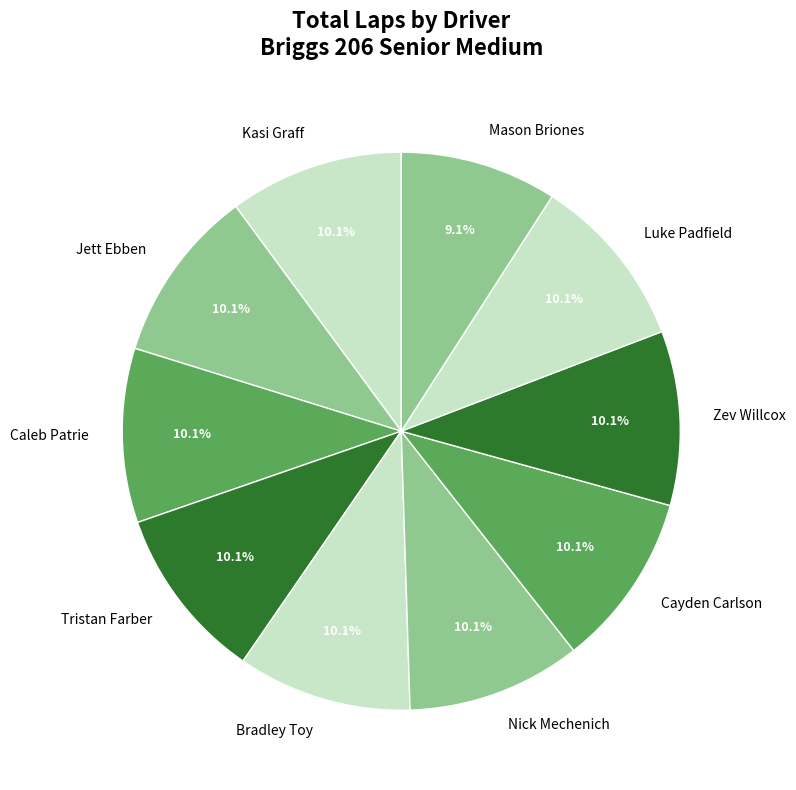

What portion of the pie excludes Zev Willcox?

89.9%